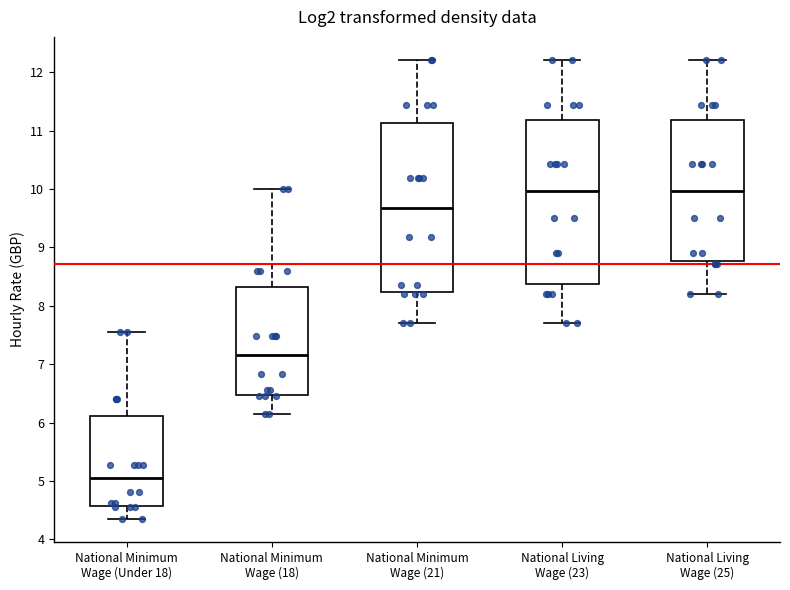

Which box's median line is the lowest?

National Minimum Wage (Under 18)